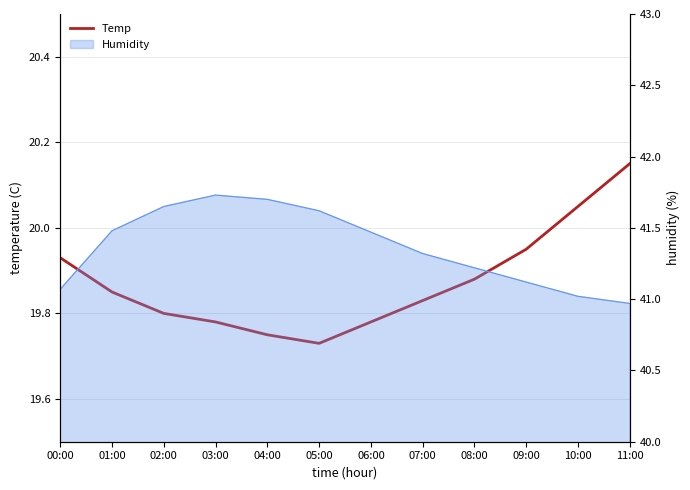

Is it true that the value at 06:00 is 19.8?

True